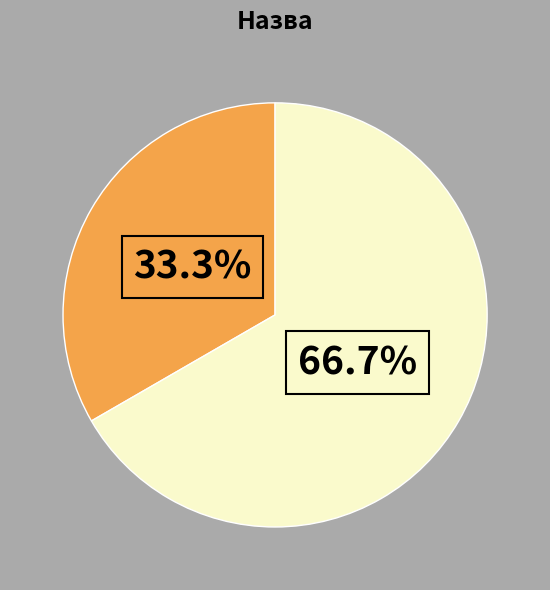

Does any single category account for the majority?

Yes